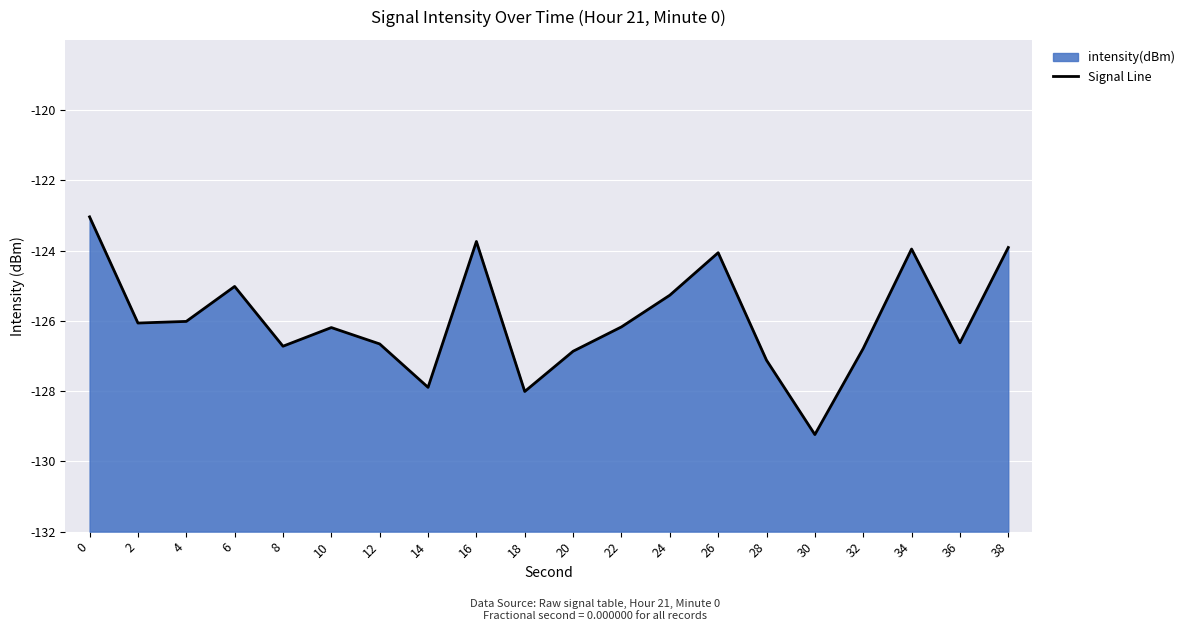

What is the maximum value shown in the chart?

-123.0